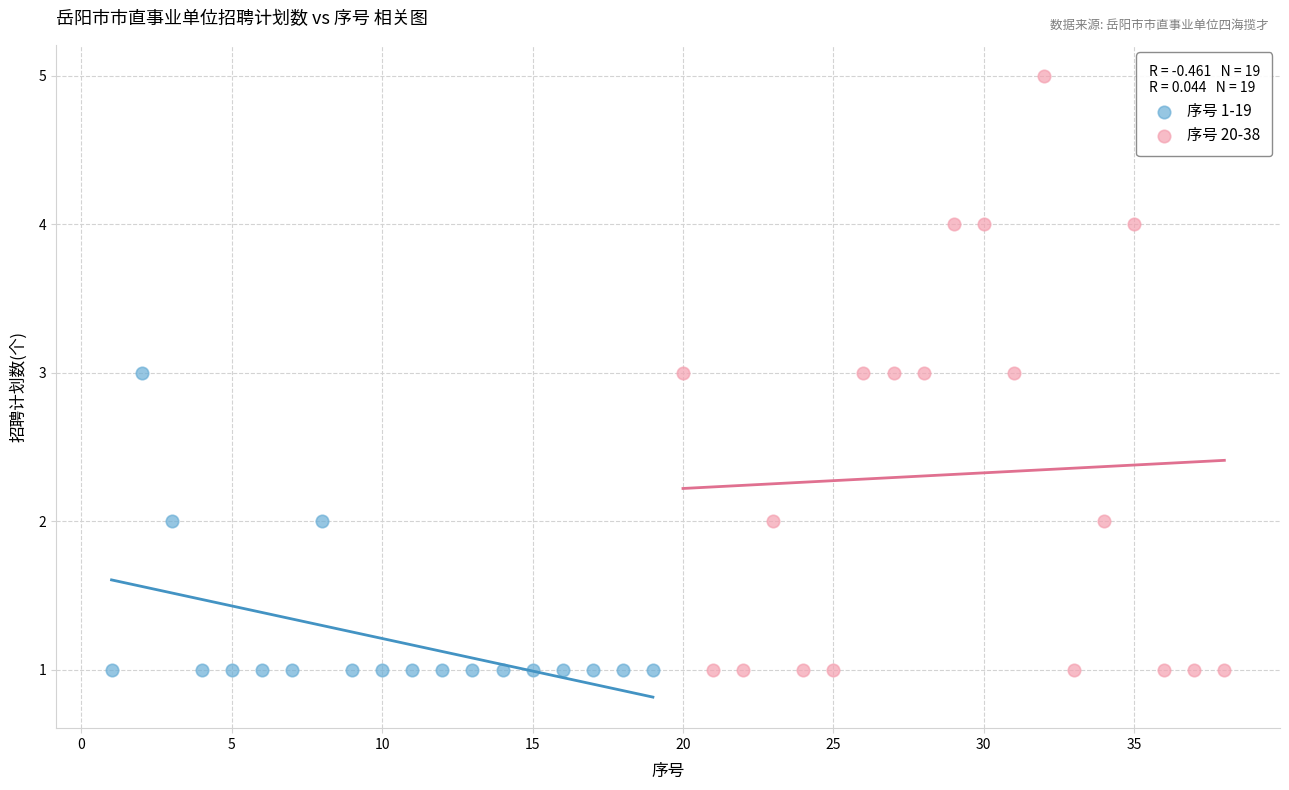

Which series has the widest spread of Y values?

序号 20-38